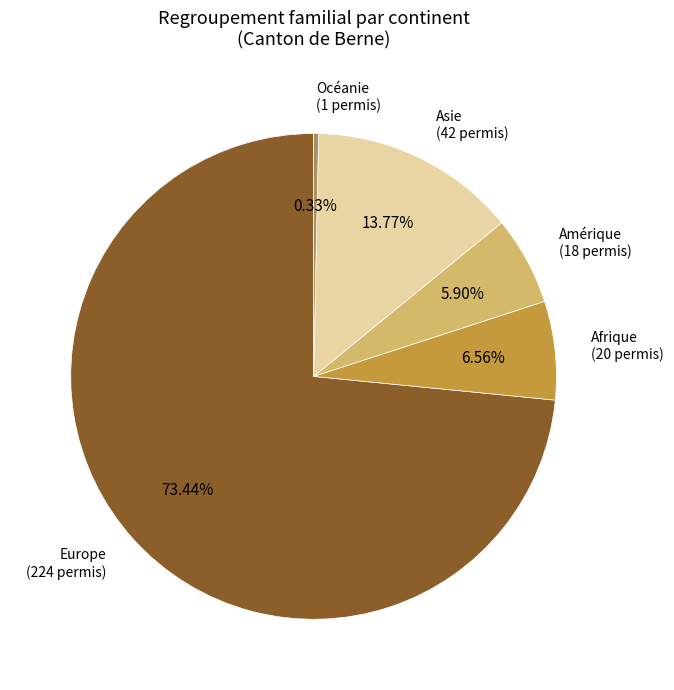

Is it true that Amérique is 16% of the pie?

False